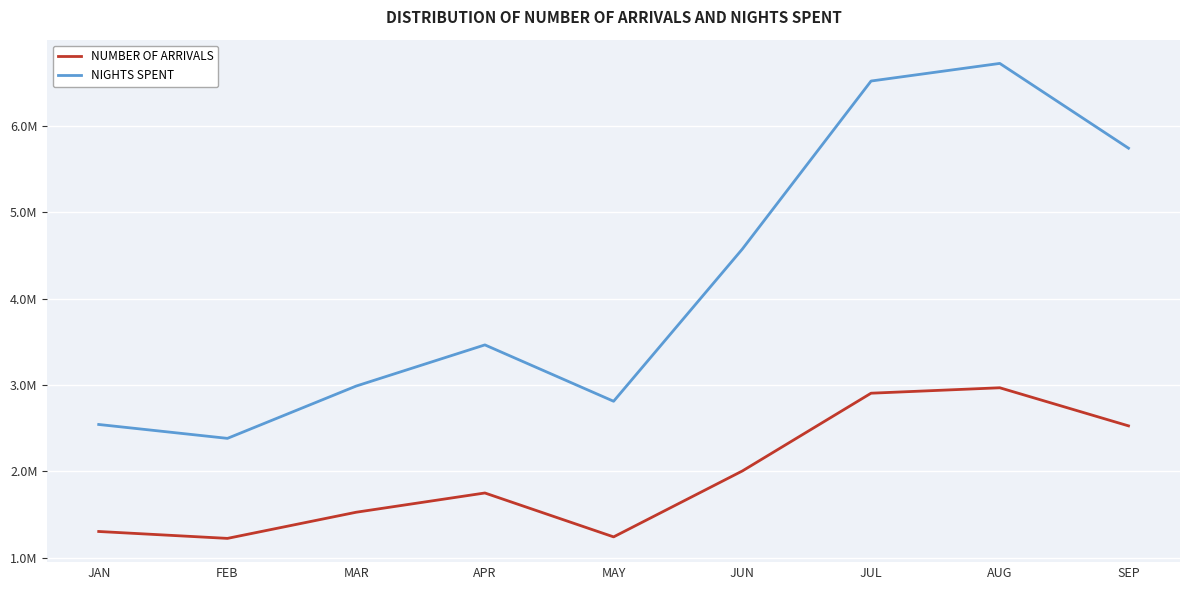

The NUMBER OF ARRIVALS series shows 490371 at APR. True or false?

False